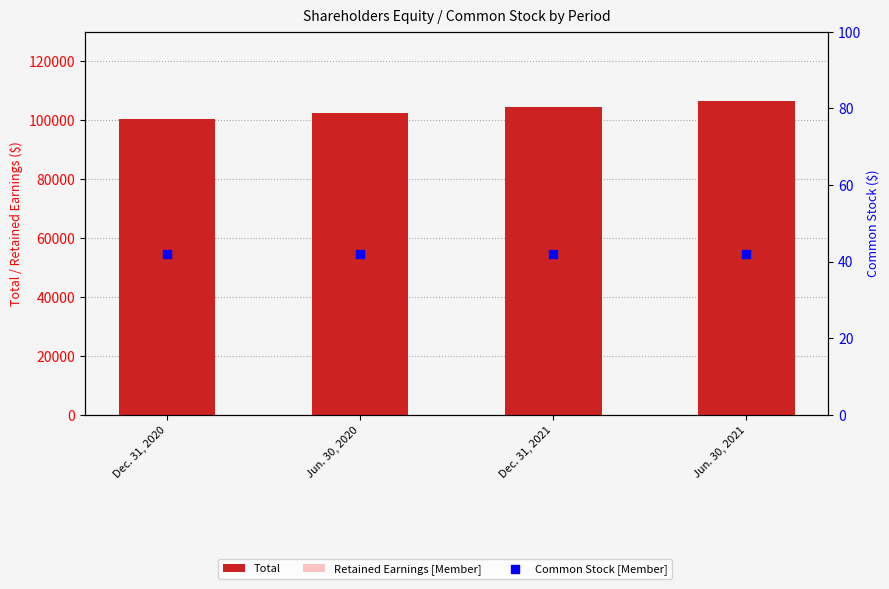

Which series has the largest Y range (max minus min)?

Total